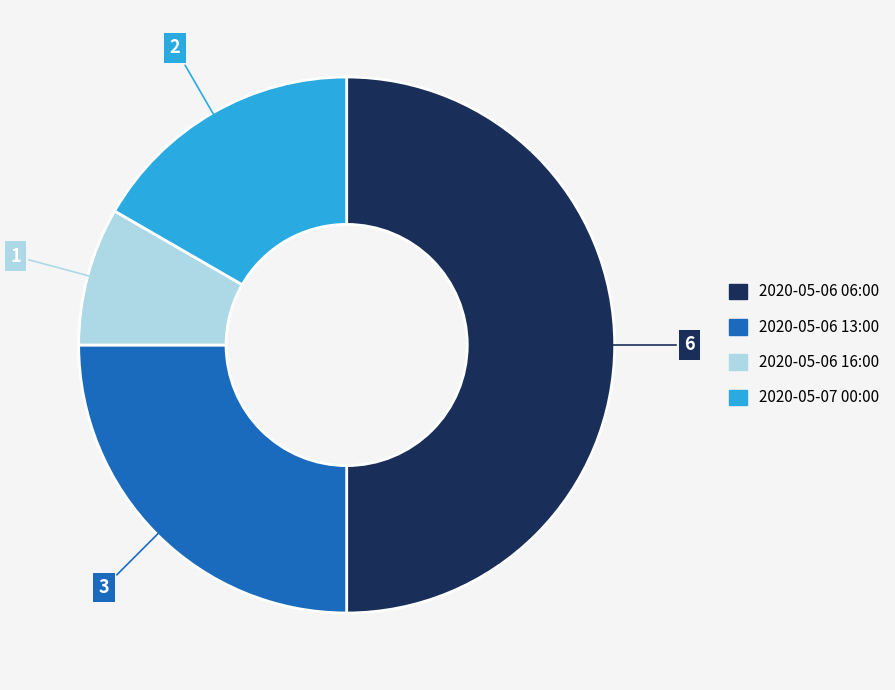

Which category has the smallest portion of the pie?

2020-05-06 16:00